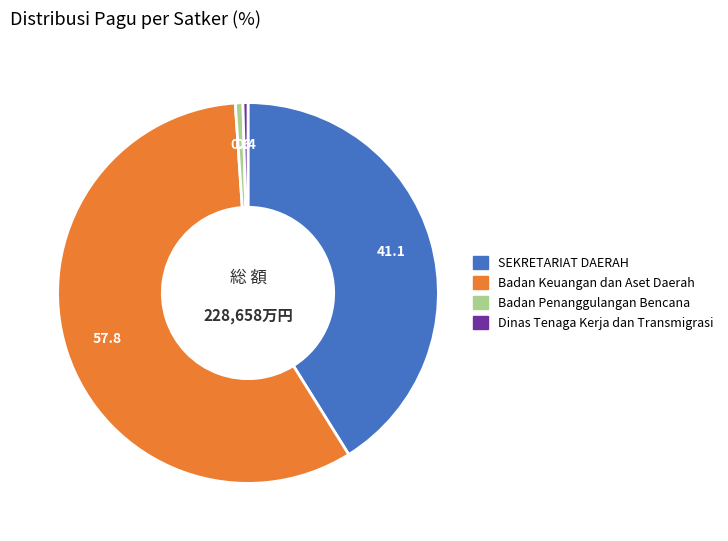

Does Dinas Tenaga Kerja dan Transmigrasi account for over 50% of the chart?

No